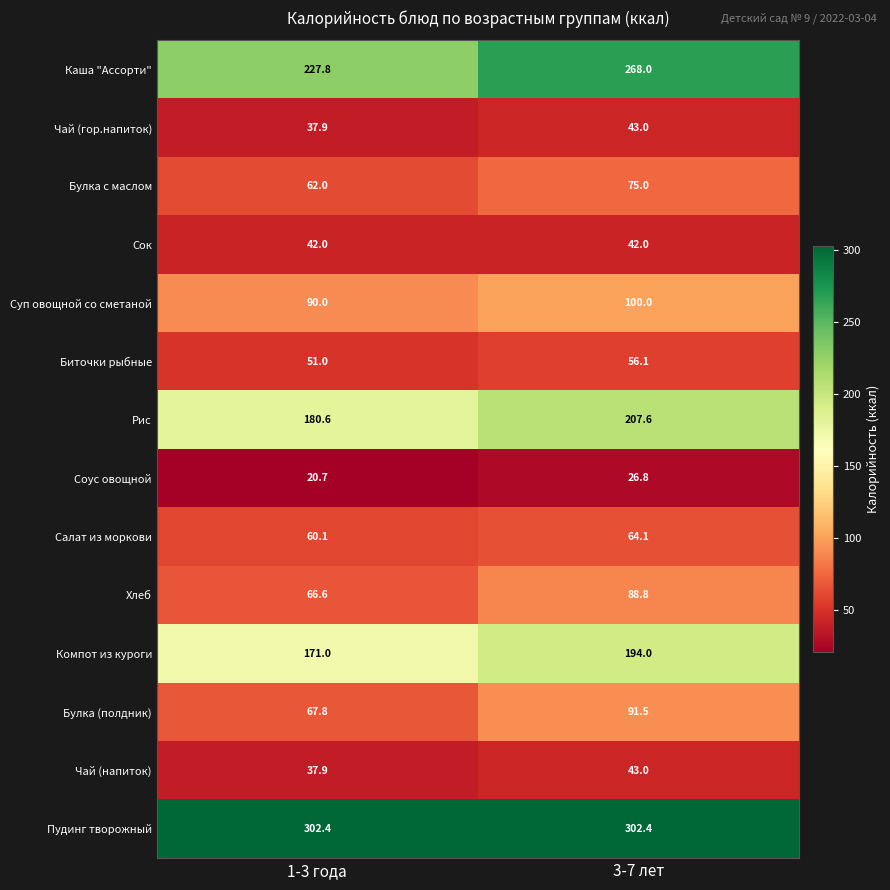

What is the lowest value of the Рис series?

180.6